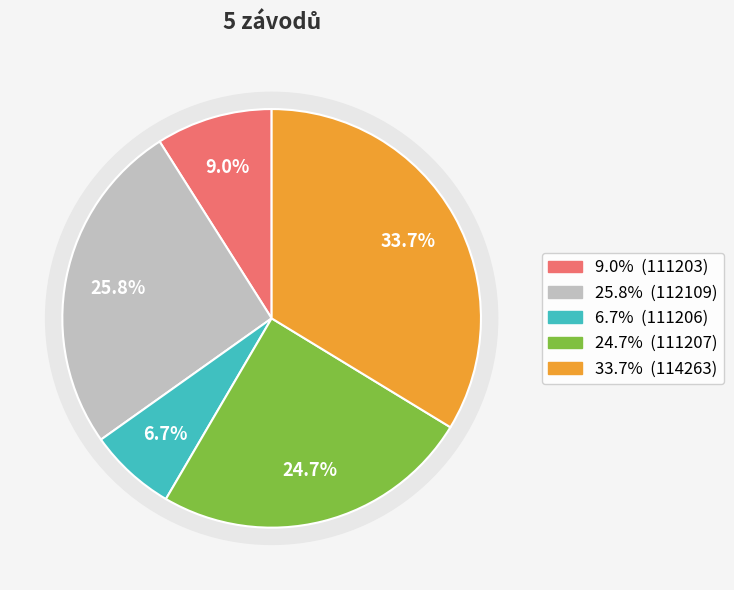

How many segments does this pie chart have?

5